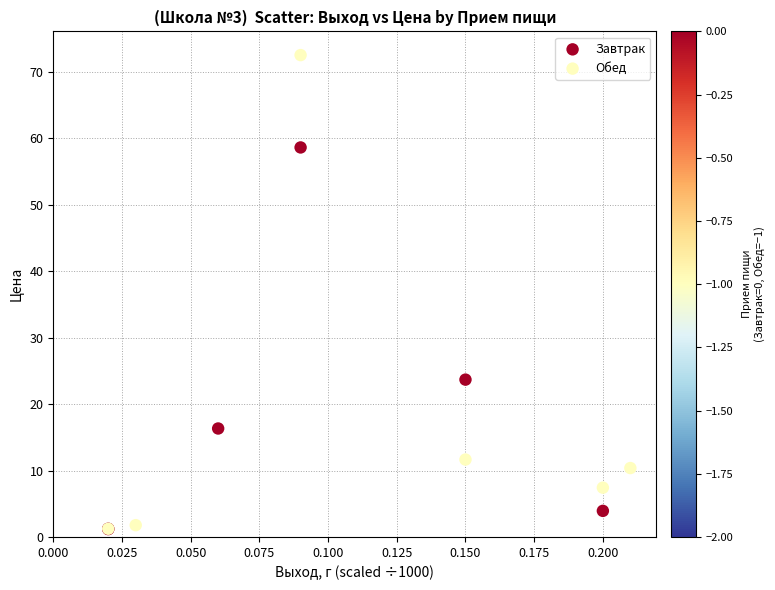

Which series contains the highest Y value?

Обед